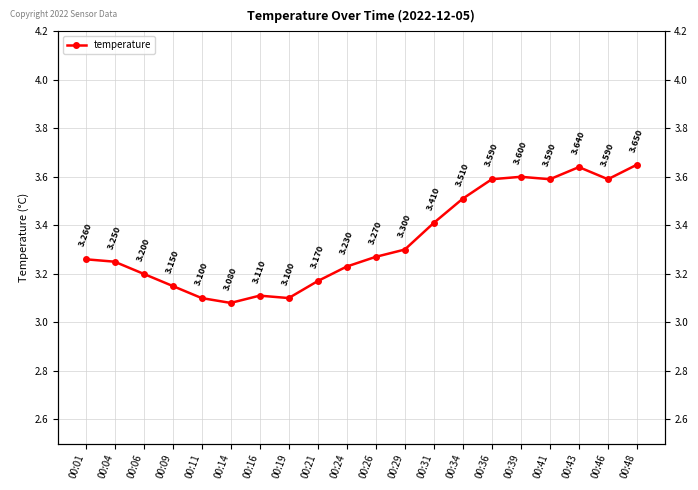

Where is the data nearest to the value 3?

00:14